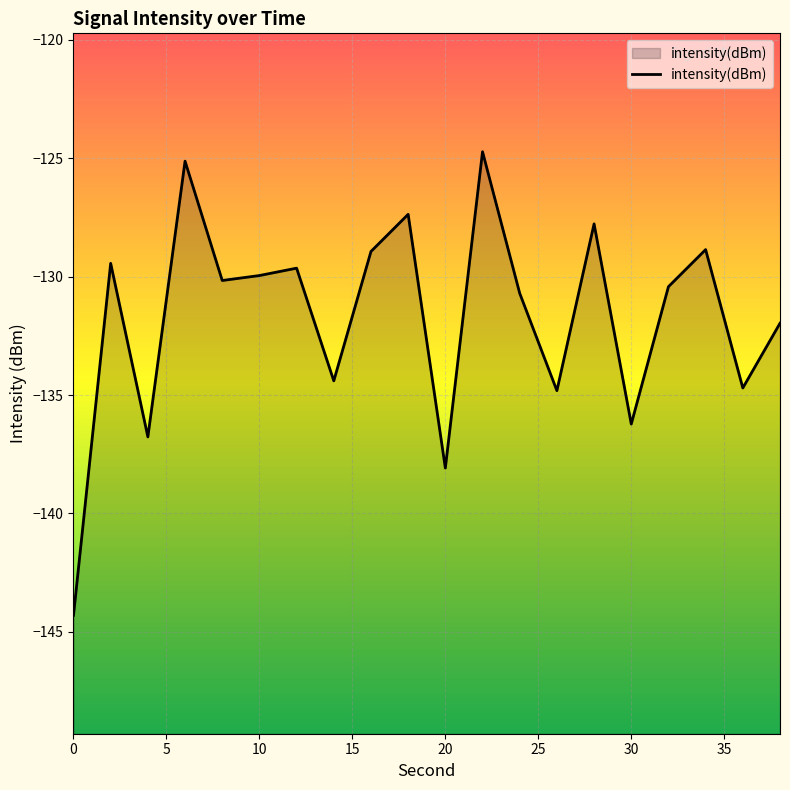

Count the number of values greater than -130.

9